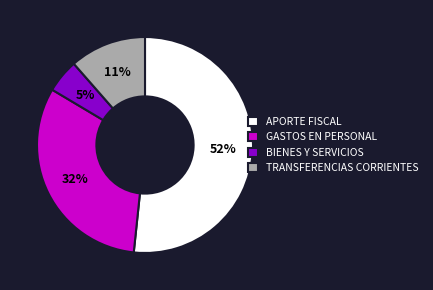

To the nearest percent, what is the combined percentage of BIENES Y SERVICIOS and APORTE FISCAL?

57%